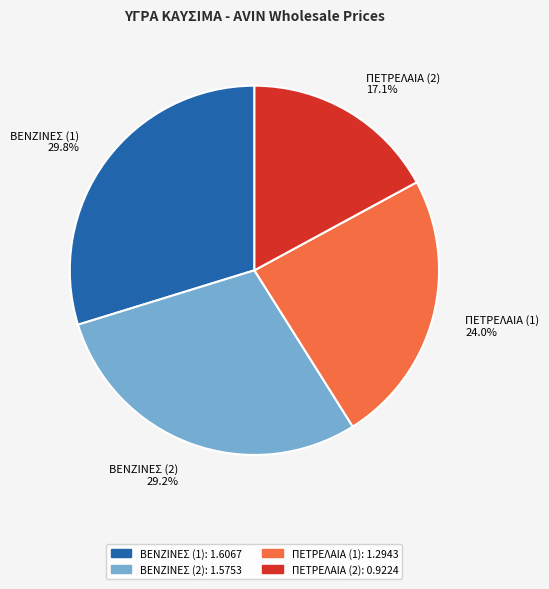

What percentage is the ΠΕΤΡΕΛΑΙΑ (1) slice, to the nearest percent?

24%